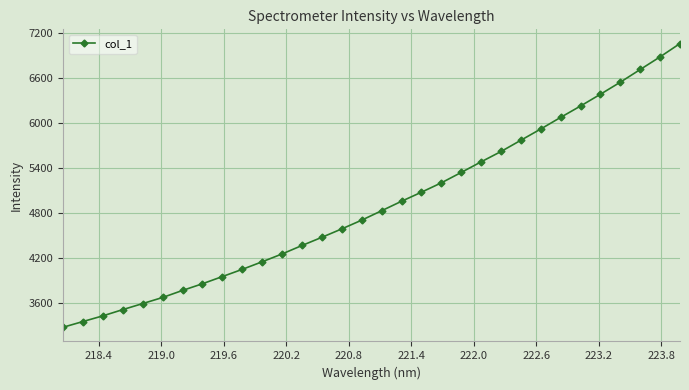

What is the difference between the second highest and second lowest values?

3526.9